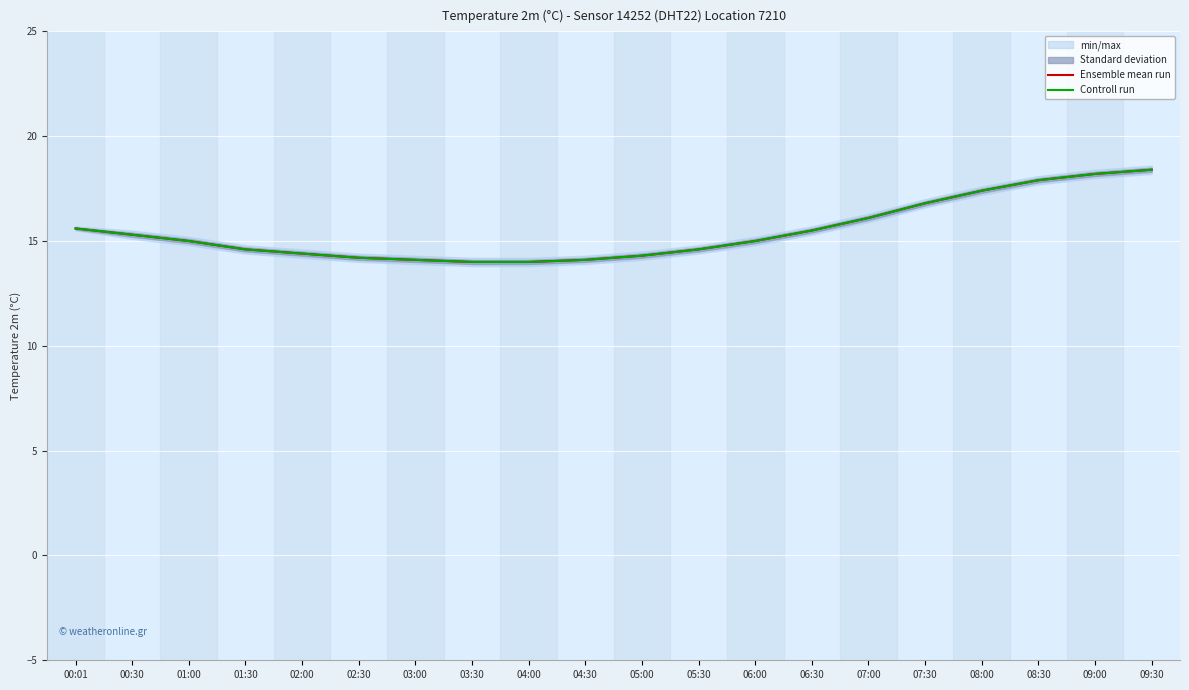

Which series has the largest total across all categories?

Ensemble mean run